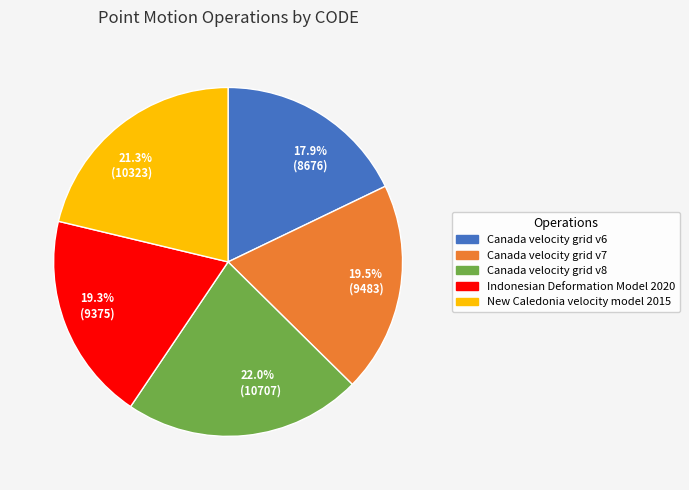

True or false: Indonesian Deformation Model 2020 accounts for 19% of the total.

True